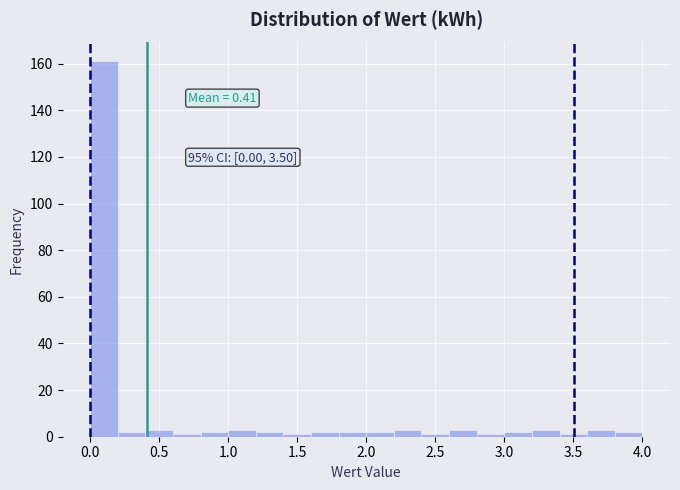

Which range on the x-axis has the tallest bar?

0.0 to 0.2